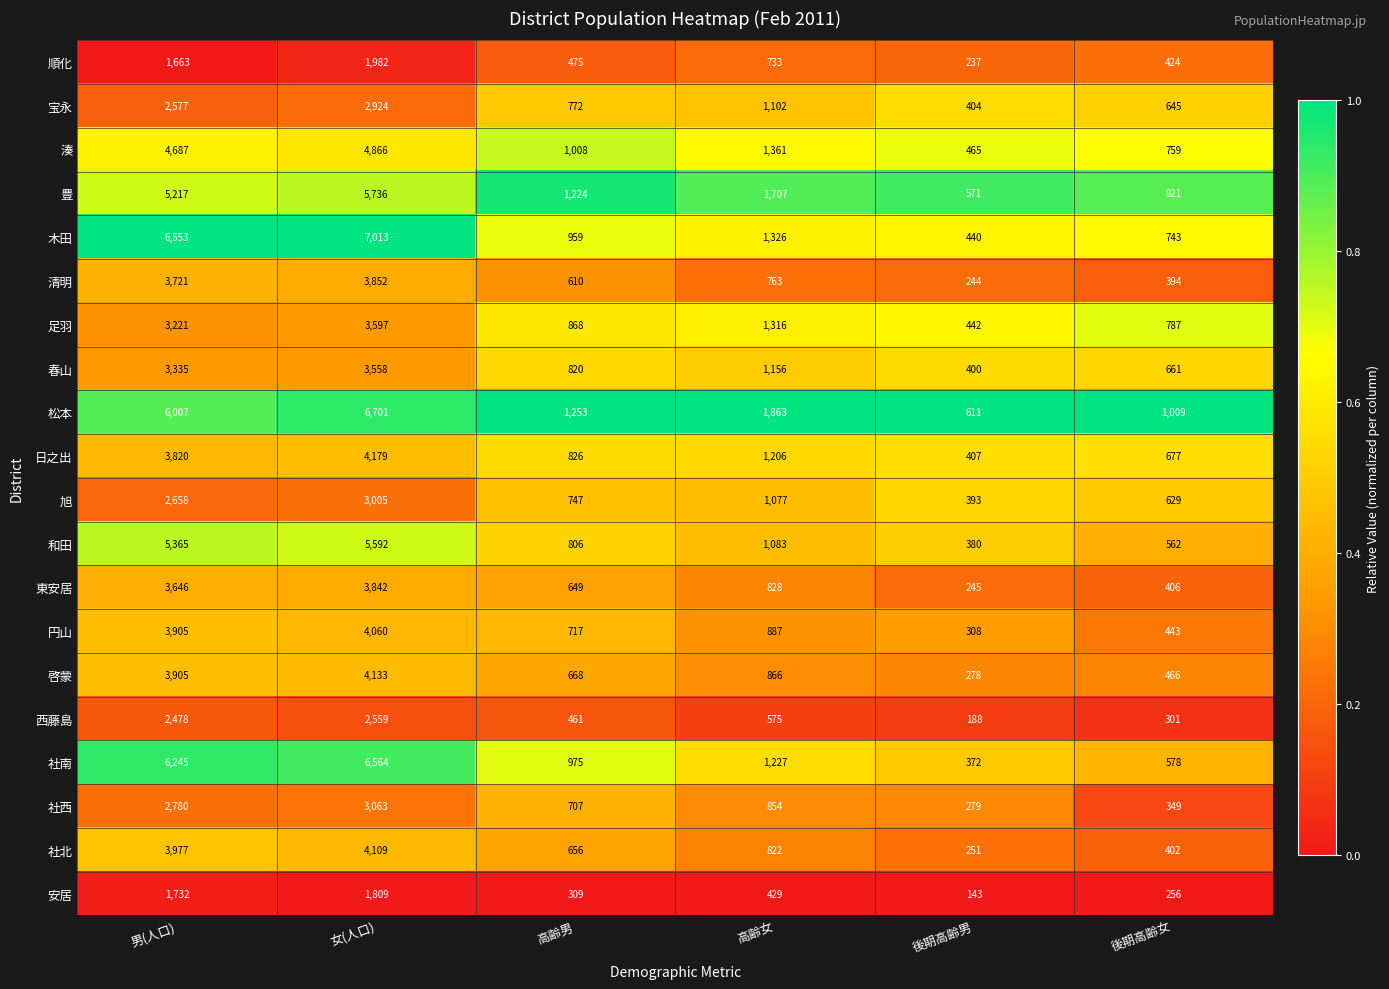

What is the spread (max minus min) of values at 高齢女?

1434